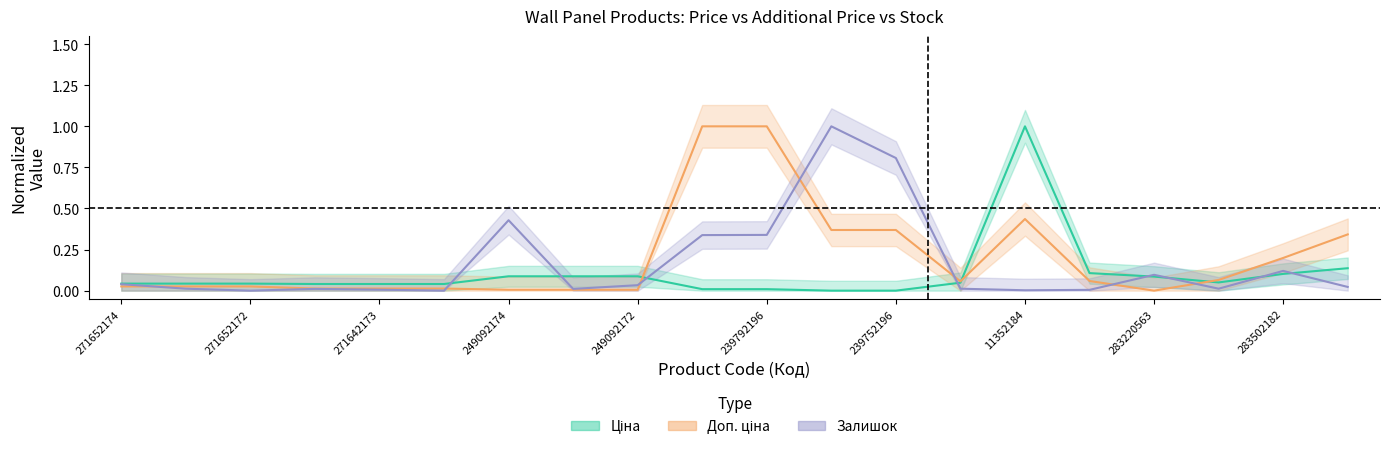

What is the average value of the Ціна series?

0.1